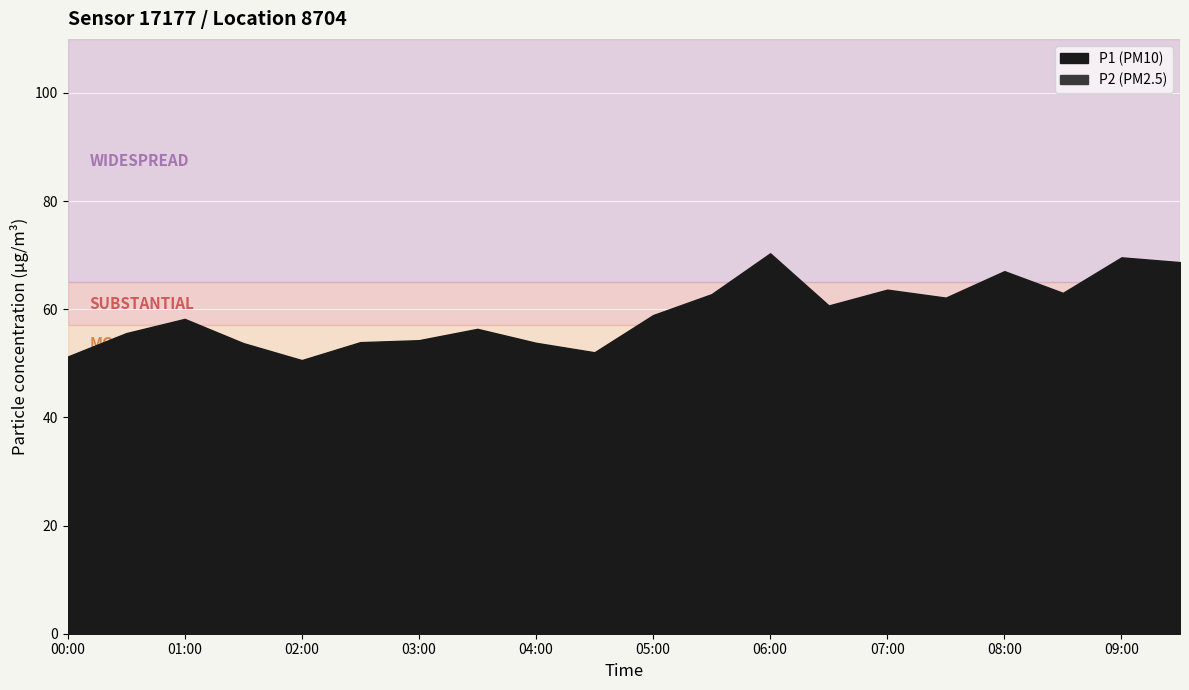

Rank the categories by P1 value from highest to lowest.

06:00, 09:00, 09:30, 08:00, 07:00, 08:30, 05:30, 07:30, 06:30, 05:00, 01:00, 03:30, 00:30, 03:00, 02:30, 04:00, 01:30, 04:30, 00:00, 02:00